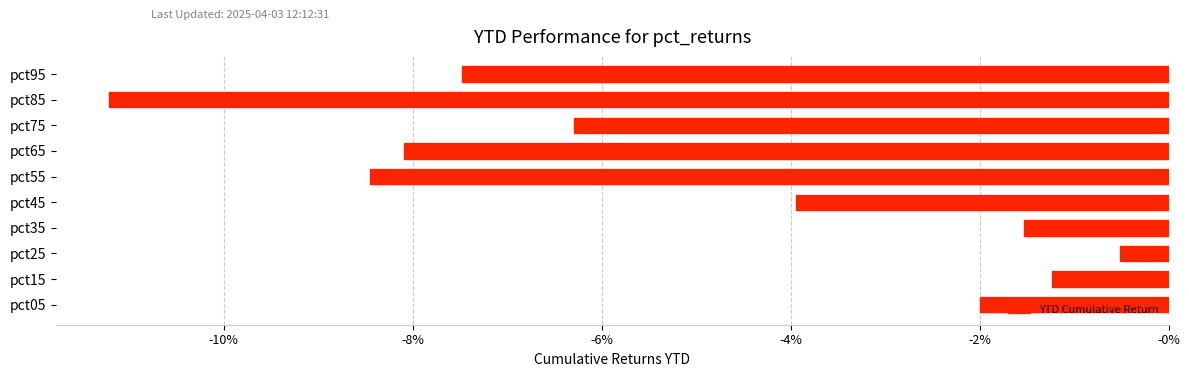

Does the chart contain any negative values?

Yes